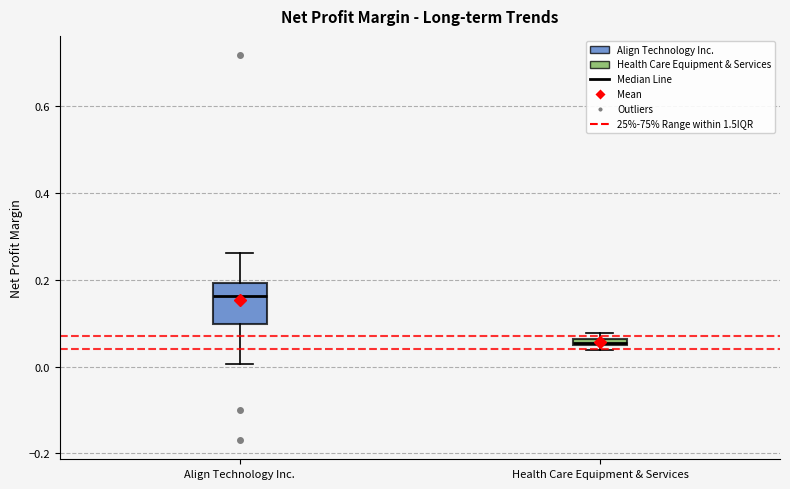

Comparing the boxes themselves (not the whiskers), which one is the tallest?

Align Technology Inc.